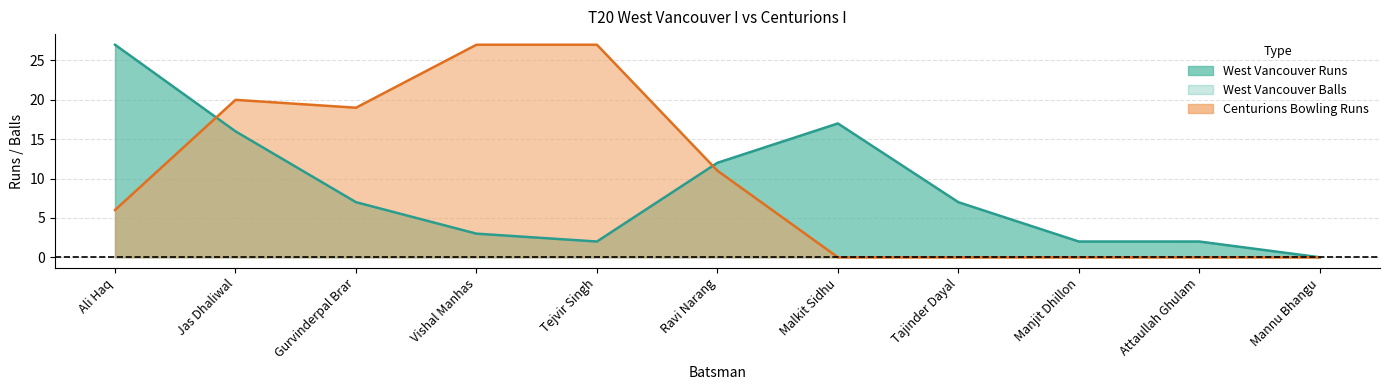

What is the spread (max minus min) of values at Gurvinderpal Brar?

12